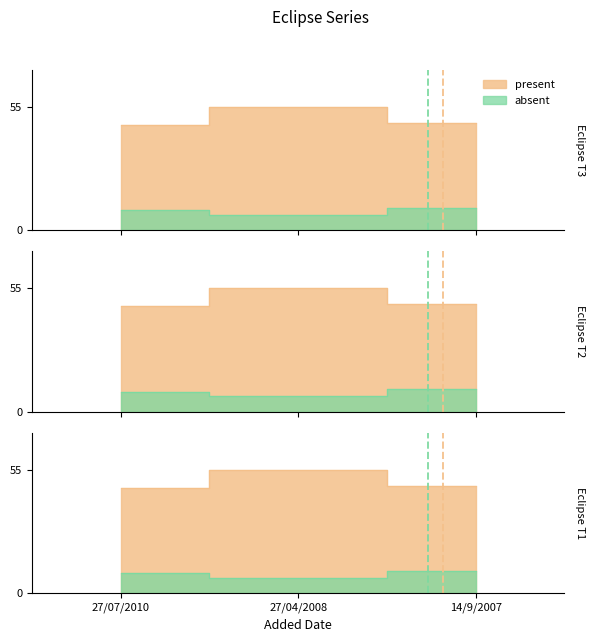

How many lines are shown in the chart?

2